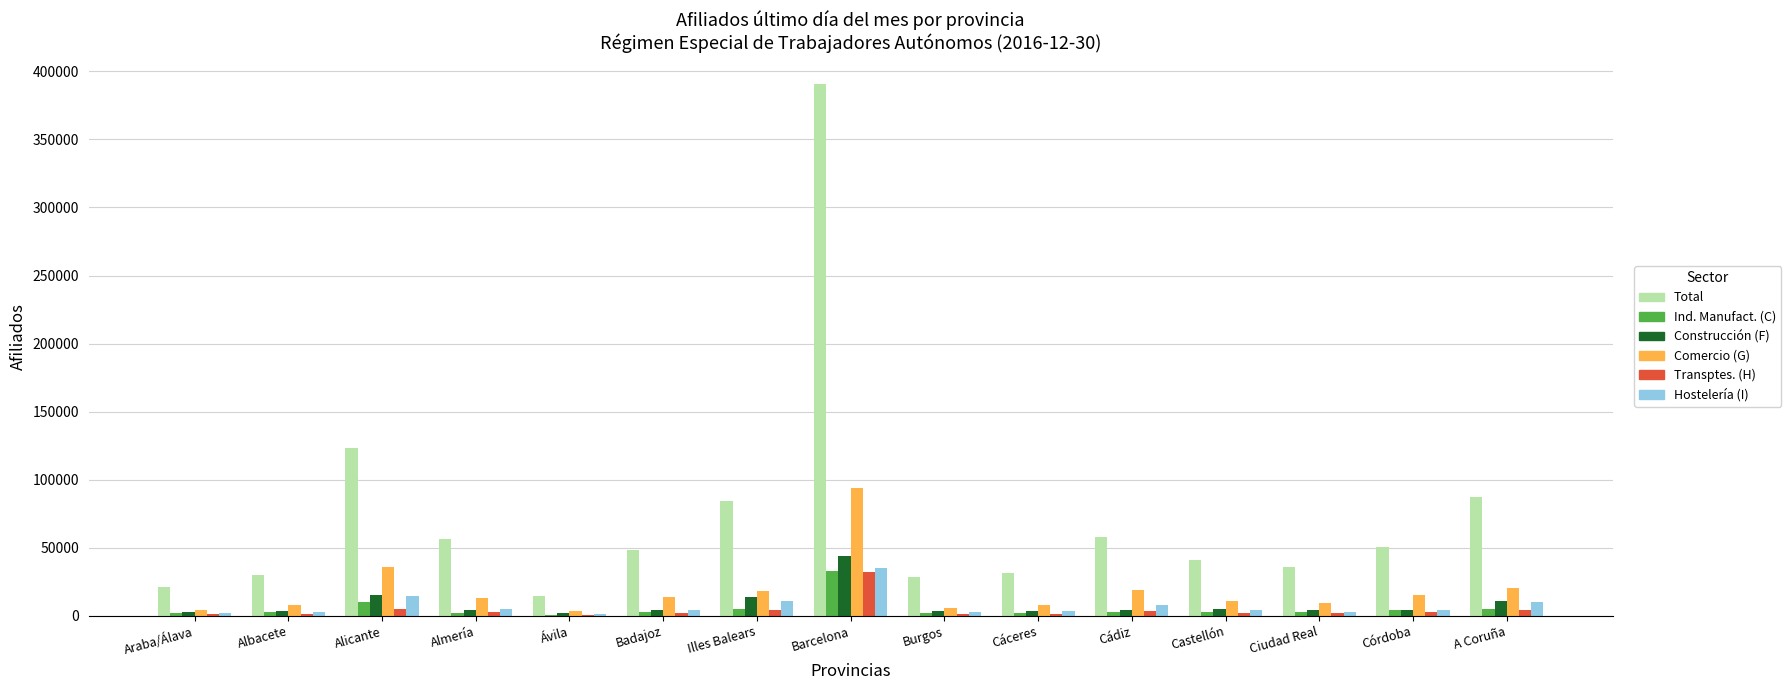

Which series has the largest total across all categories?

Total